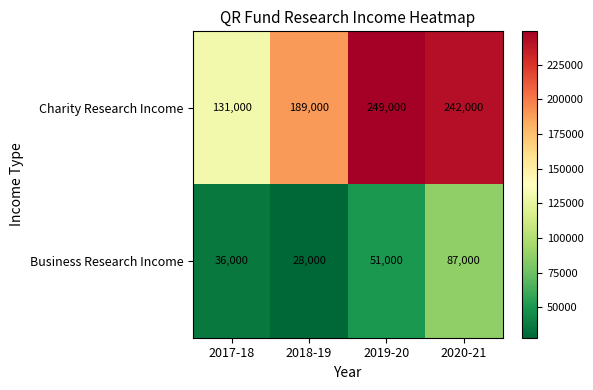

What is the spread (max minus min) of values at 2020-21?

155000